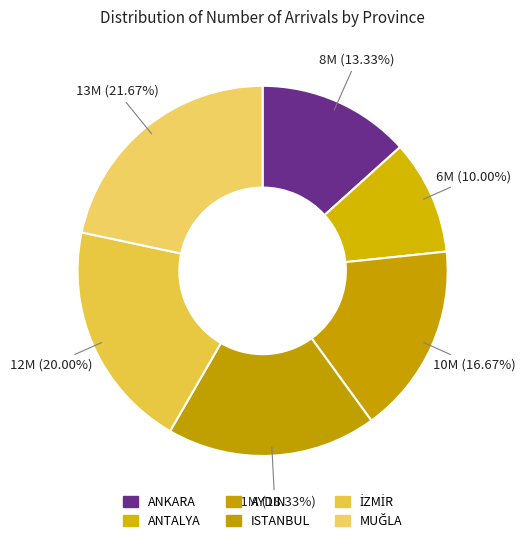

Does any single category account for the majority?

No